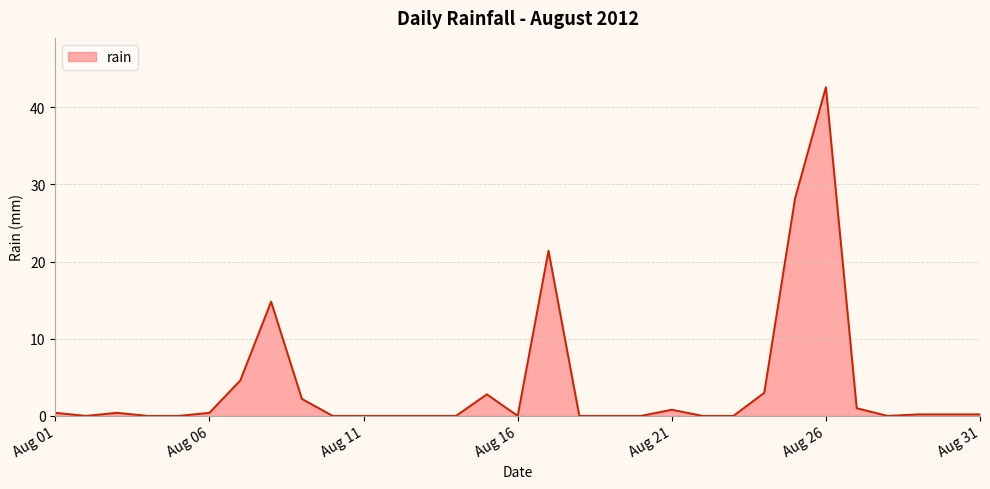

What is the greatest value displayed?

42.6